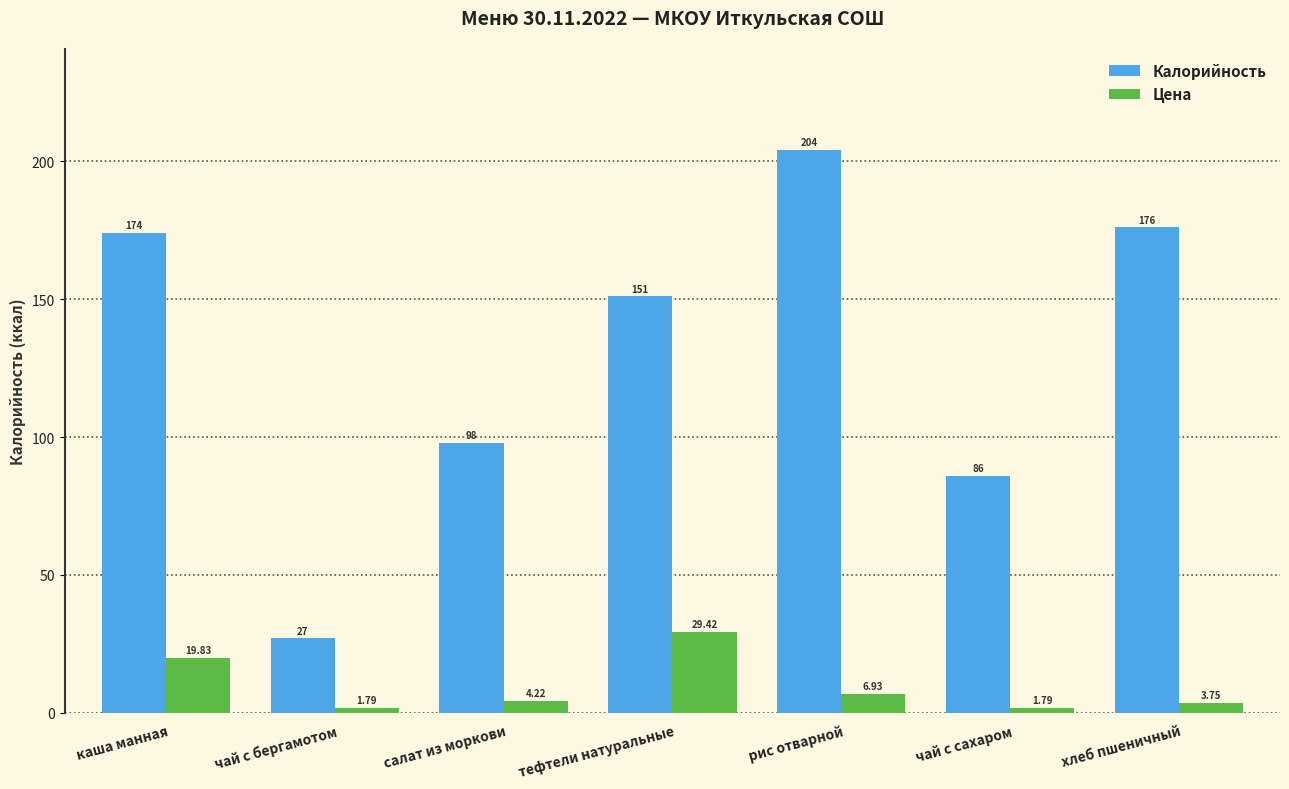

Which series has the largest range (max minus min)?

Калорийность